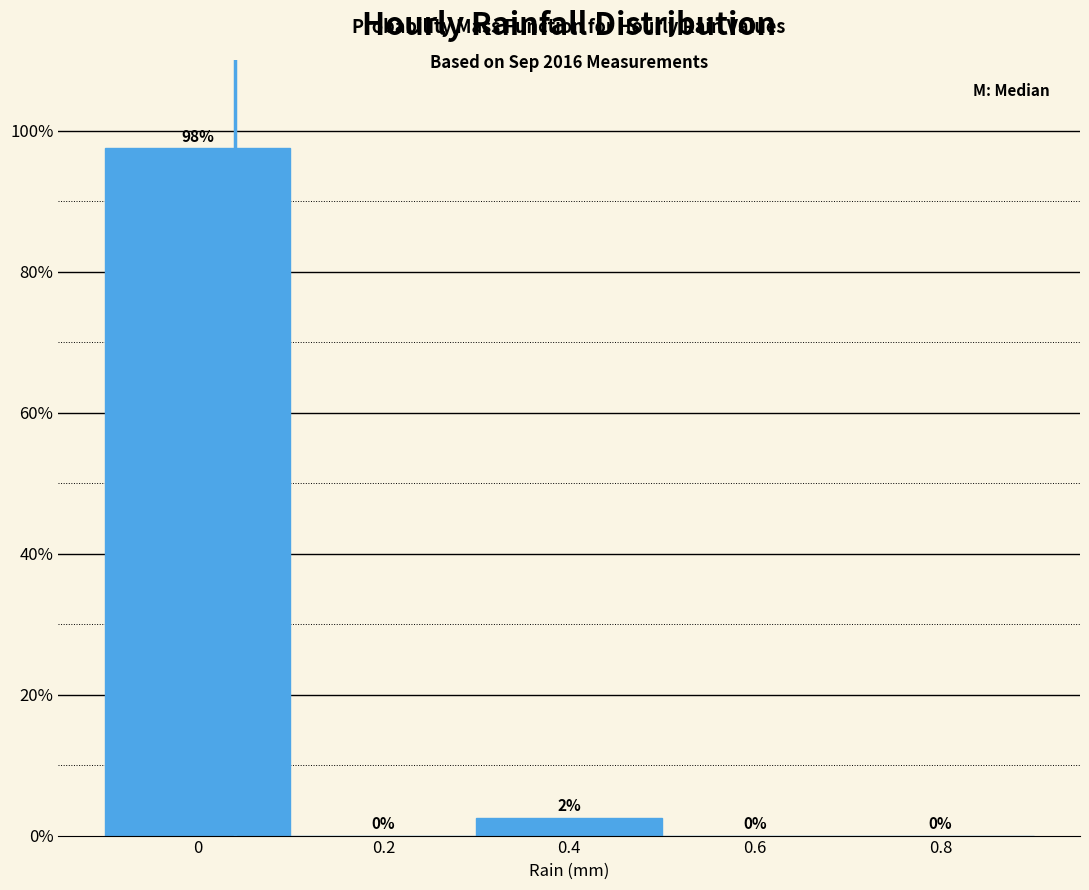

Is it true that the value at 0.4 is 2.5?

True